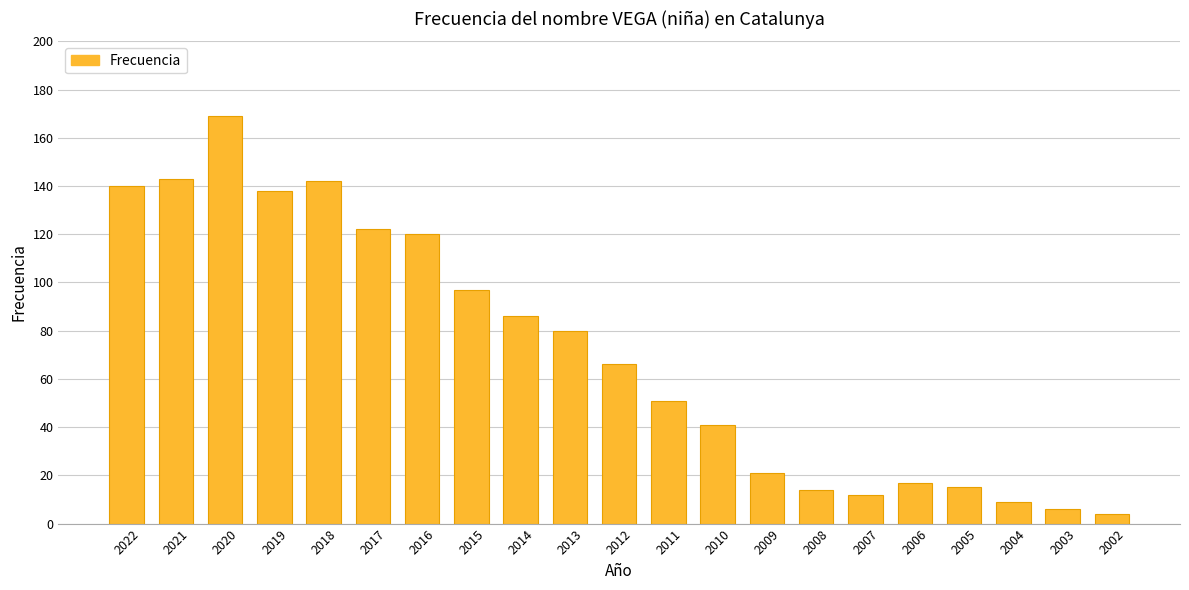

How many series are shown in this chart?

1